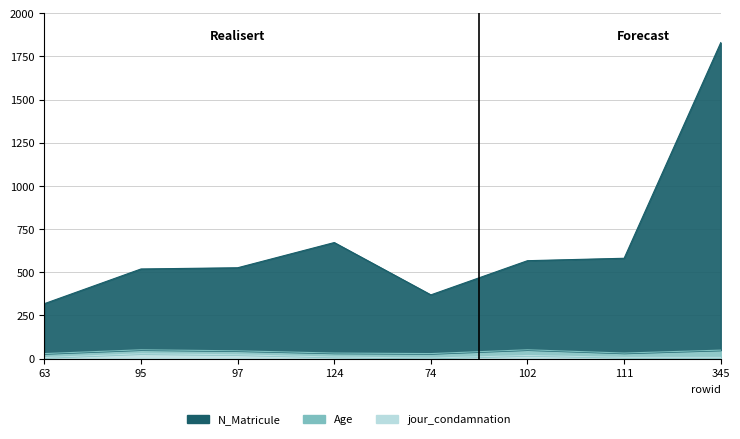

Which has a higher value, 95 or 74?

95